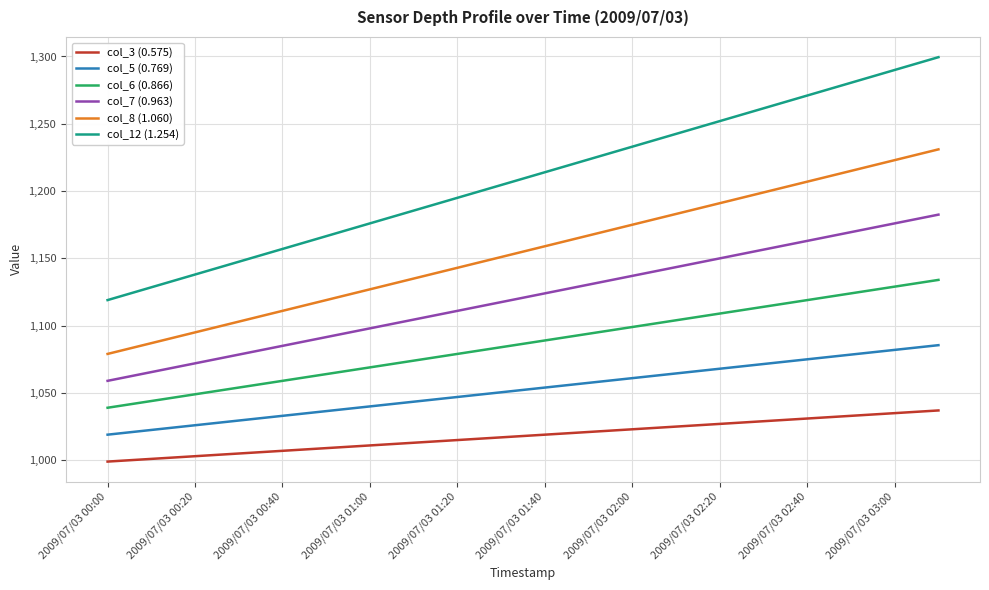

True or false: col_6 (0.866) and col_8 (1.060) intersect in this chart.

False